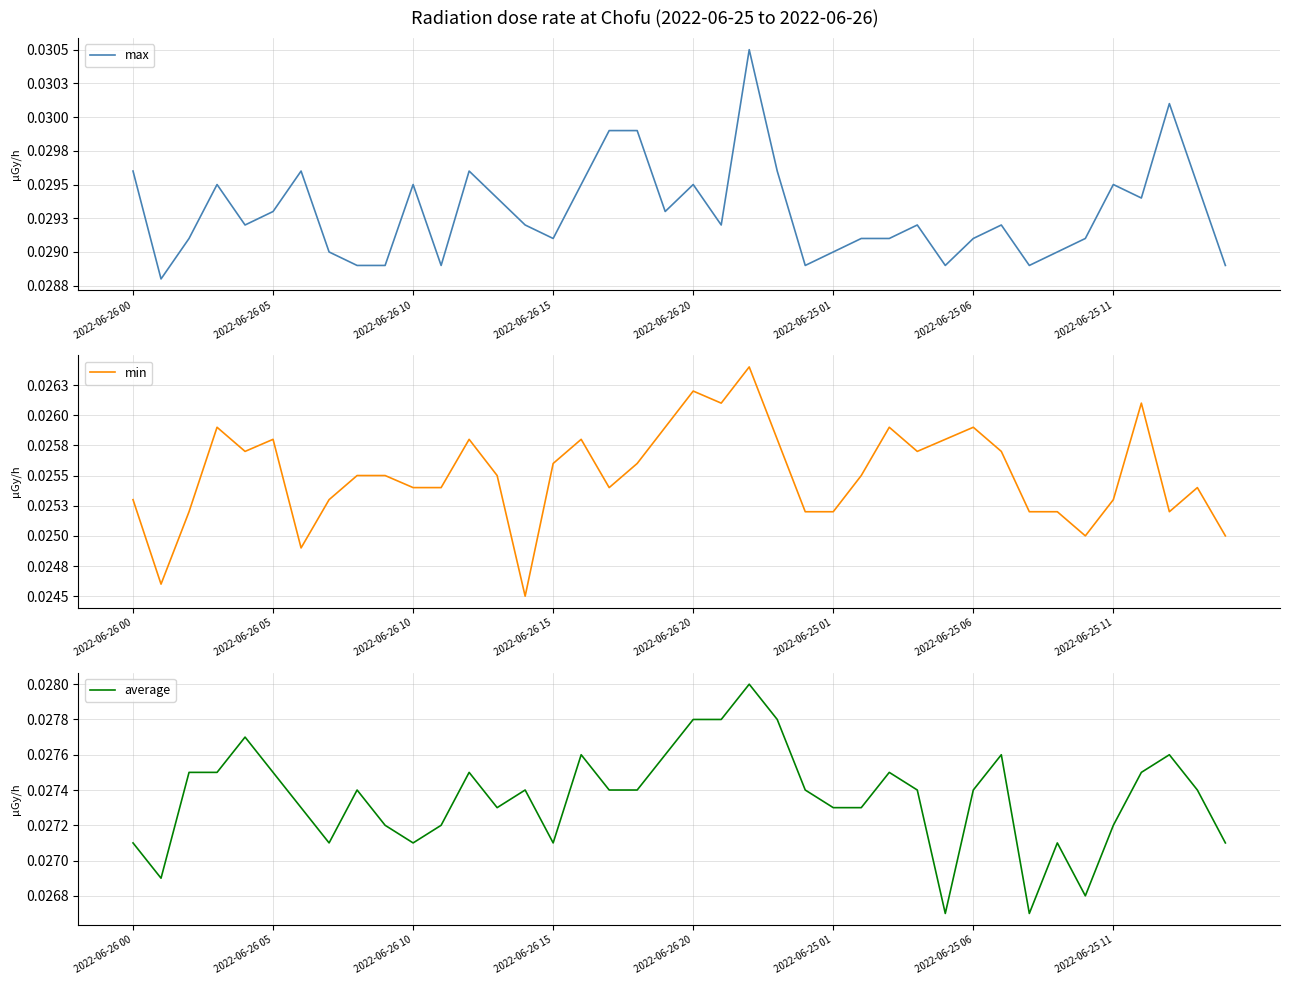

What is the total value across all series at 32?

0.1